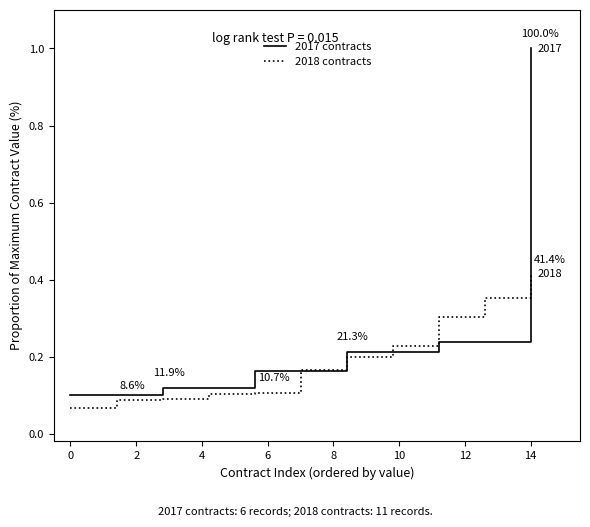

Between 6 and 4, which is larger?

6